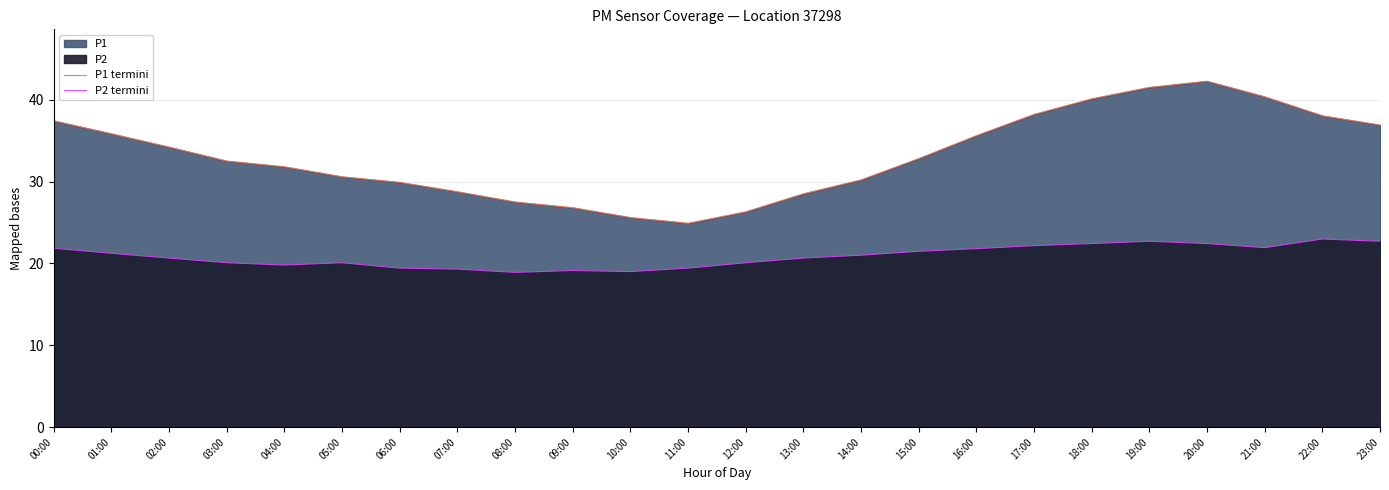

Which series has the largest total across all categories?

P1 termini